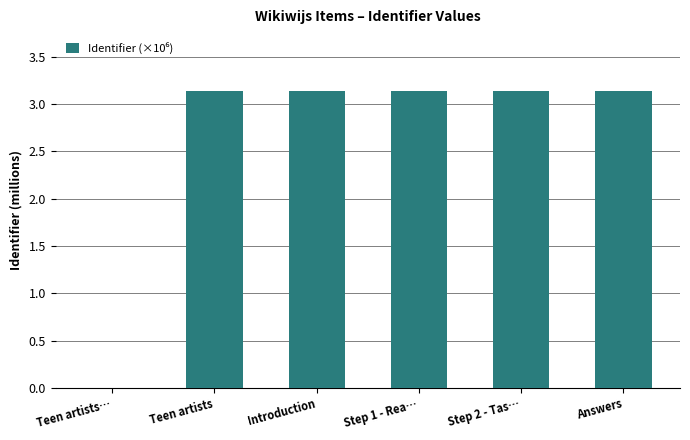

At which label does the data first exceed 3?

Teen artists